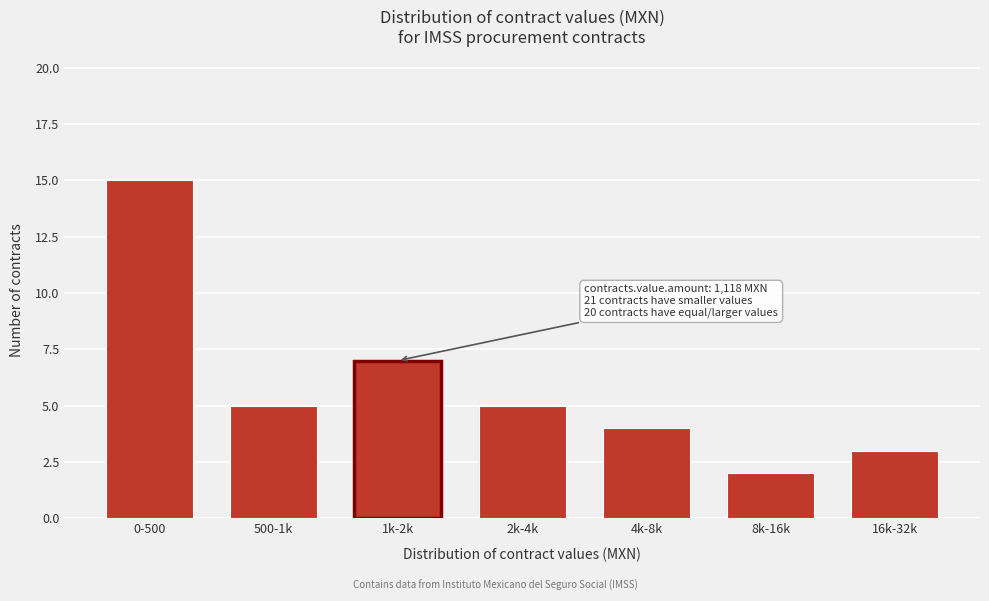

Reading right to left, extract all data points from this chart.

3	2	4	5	7	5	15